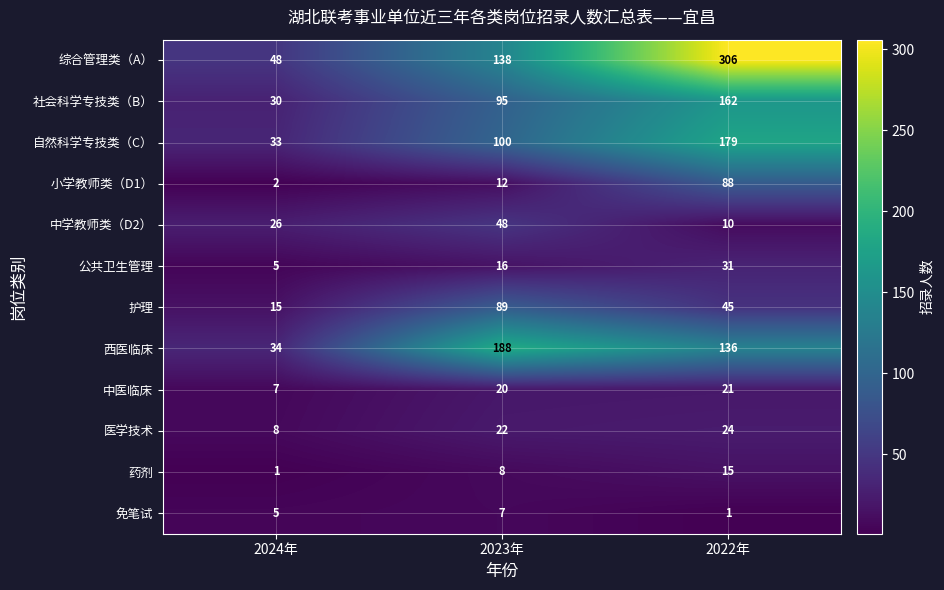

Is the value of 社会科学专技类（B） at 2022年 greater than the value of 药剂 at 2022年?

Yes